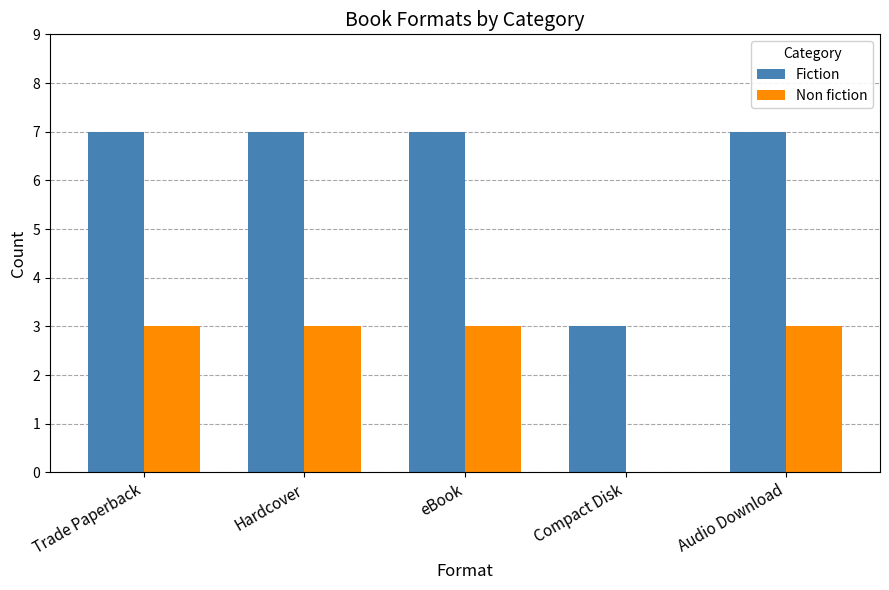

Which series has the largest total across all categories?

Fiction